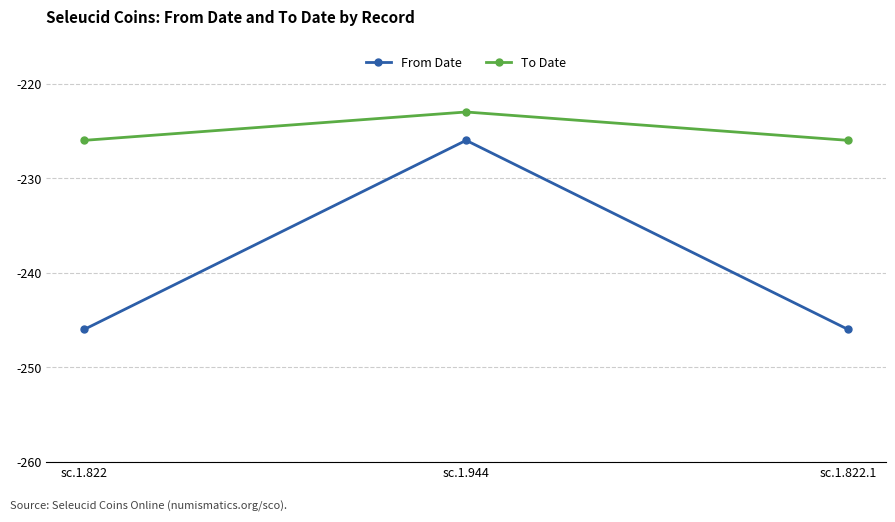

Rank the series by their maximum value, from highest to lowest.

To Date, From Date